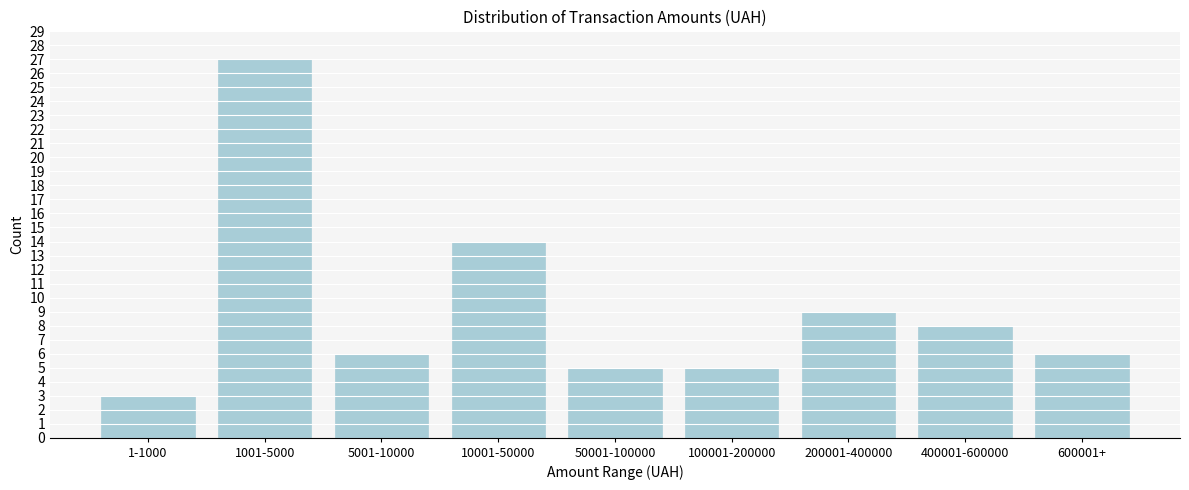

Reading right to left, list all the values displayed in this chart.

6	8	9	5	5	14	6	27	3